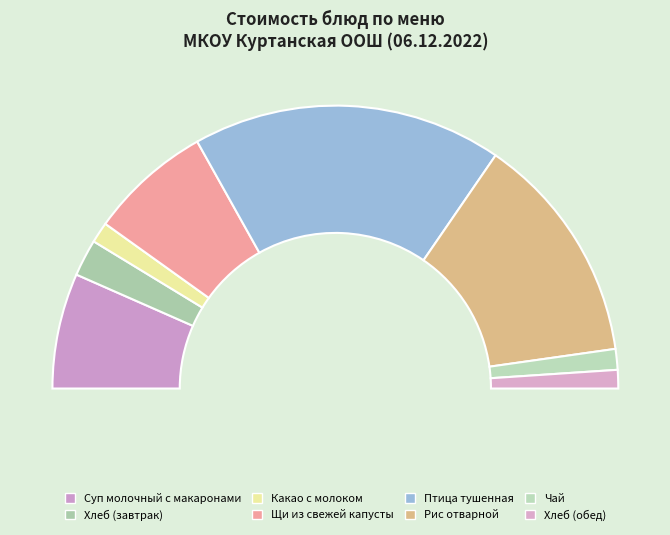

How many slices are in this pie chart?

8